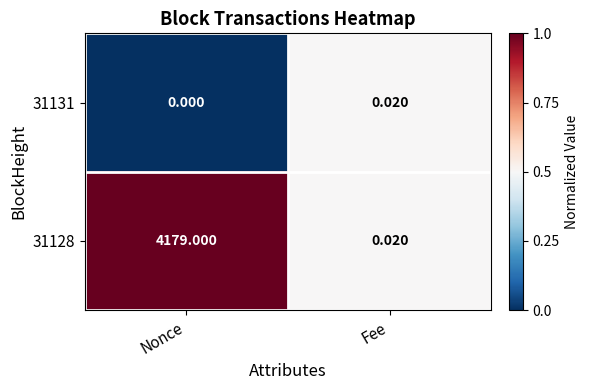

Which series has the widest spread of values?

31128